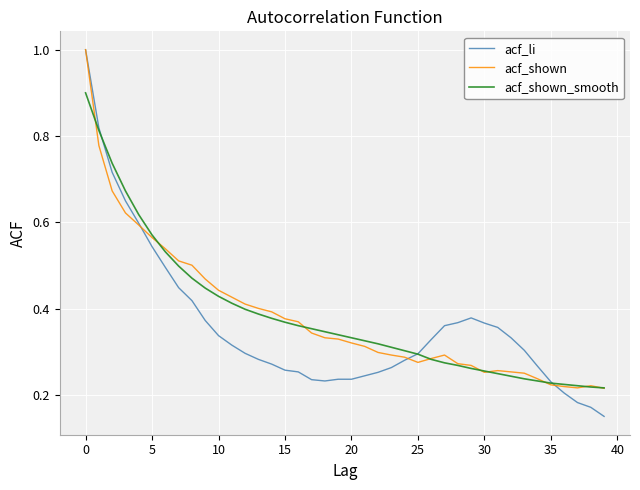

What is the greatest value displayed?

1.0